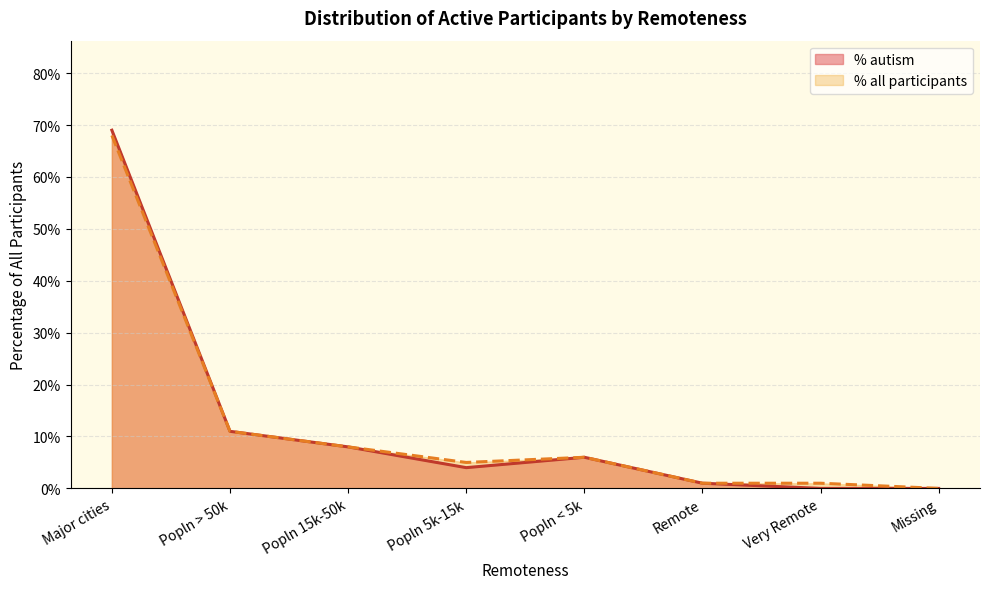

At which label does autism reach its minimum?

Very Remote